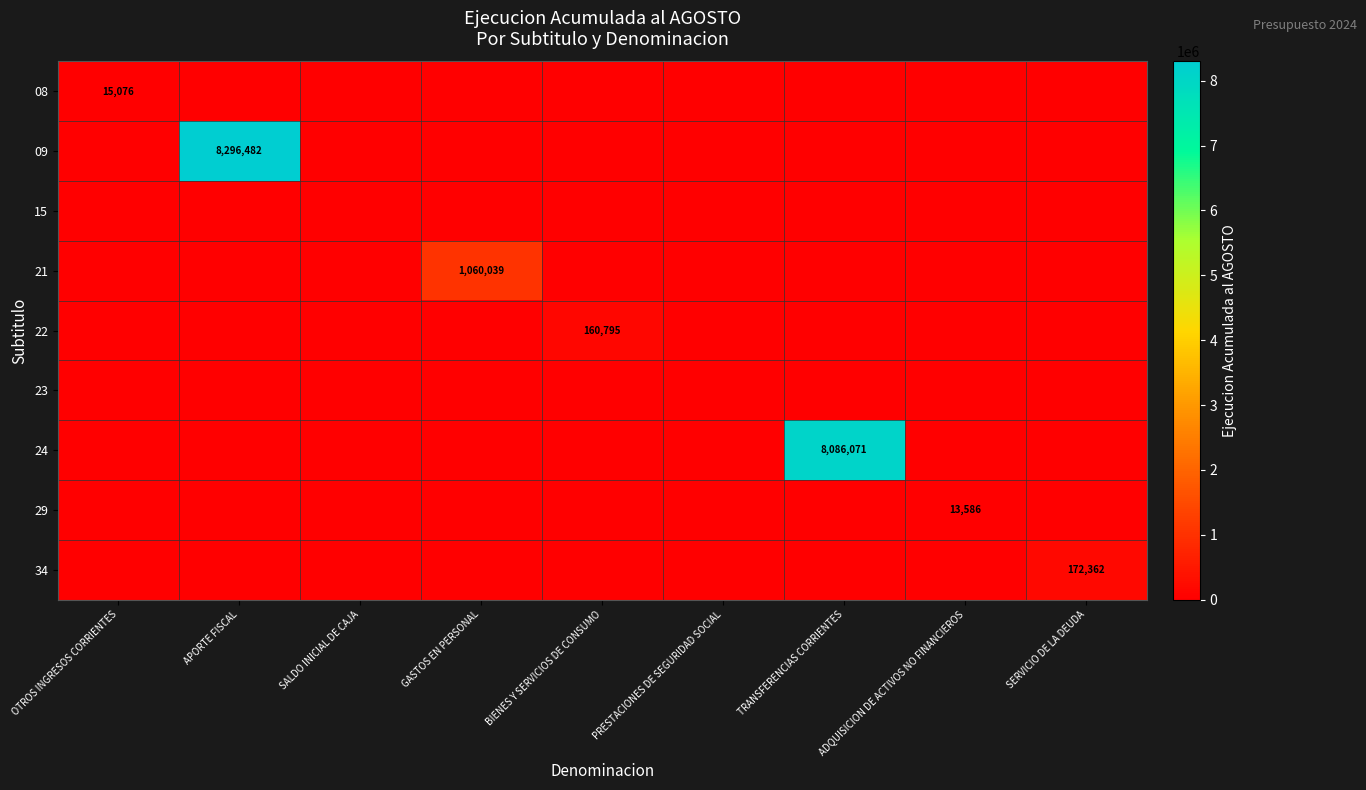

What is the sum of all 21 values?

1060039